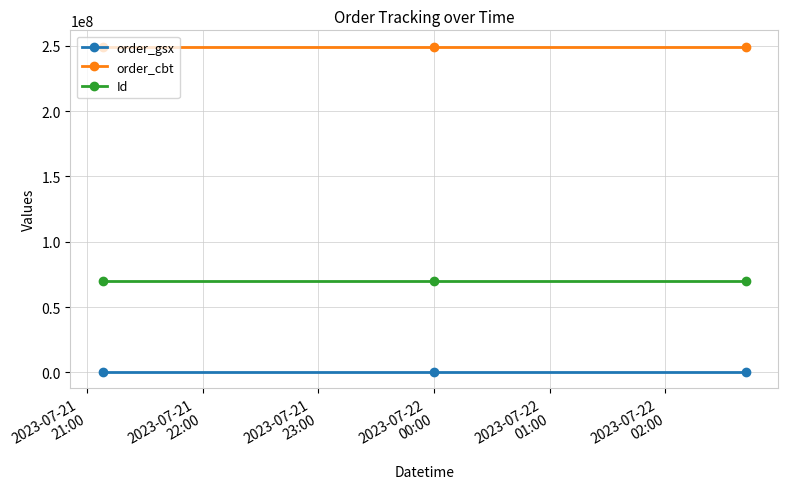

Which series has the largest total across all categories?

order_cbt